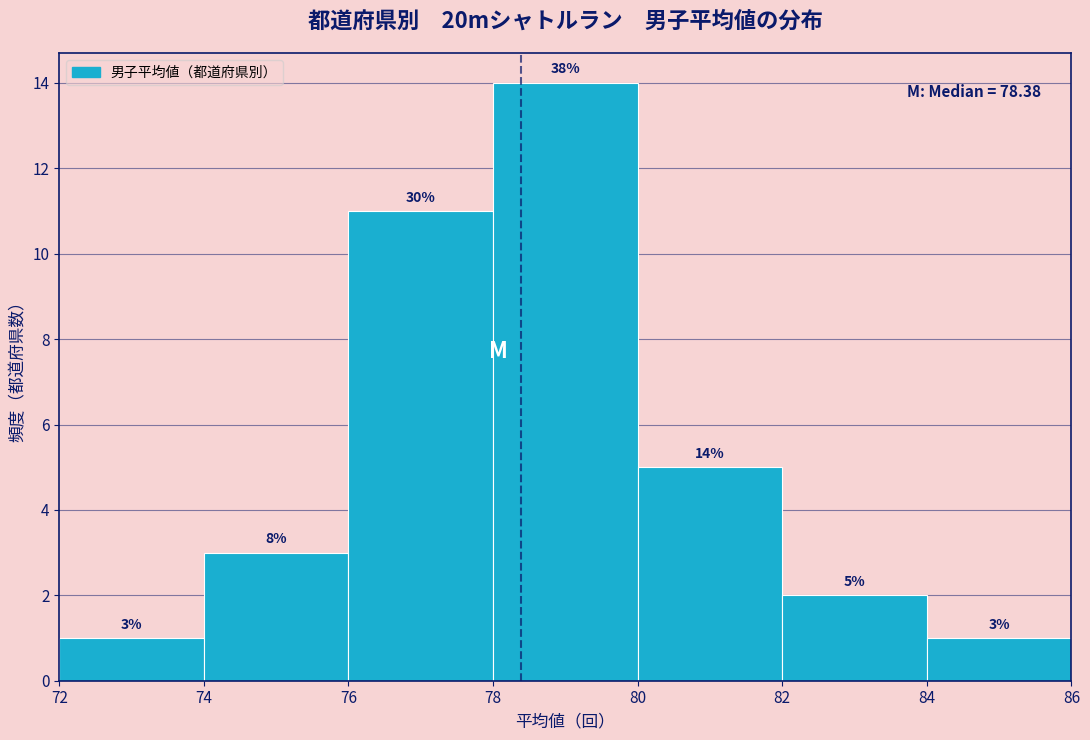

Over which range of the x-axis is the bar tallest?

78 to 80